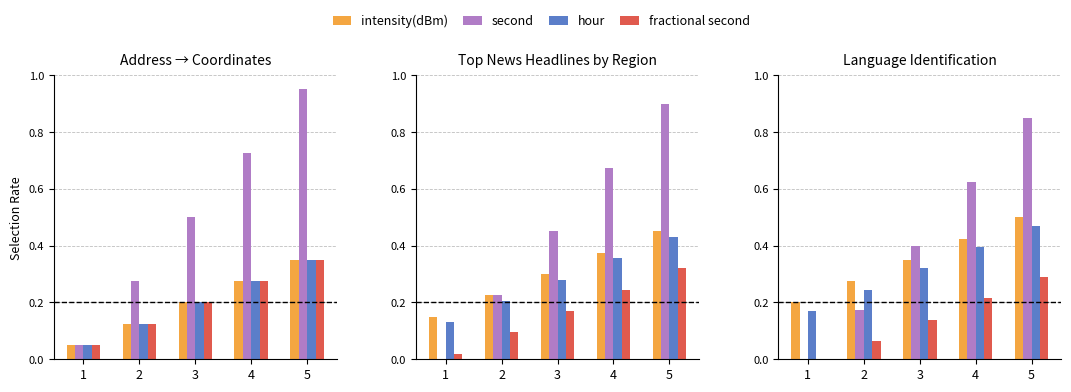

Between 5 and 1, which is larger?

5